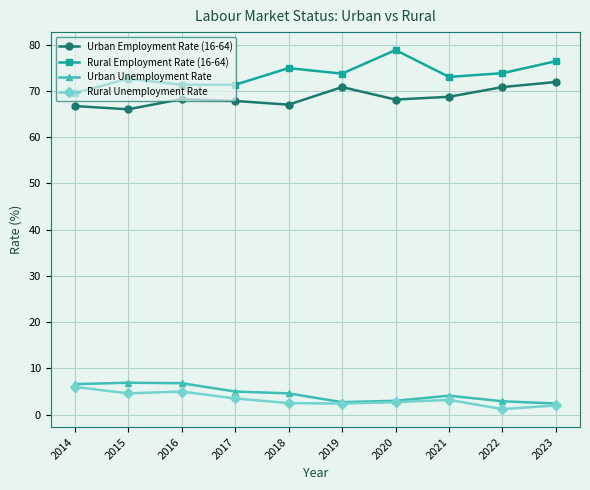

What is the highest value of the Rural Unemployment Rate series?

6.0